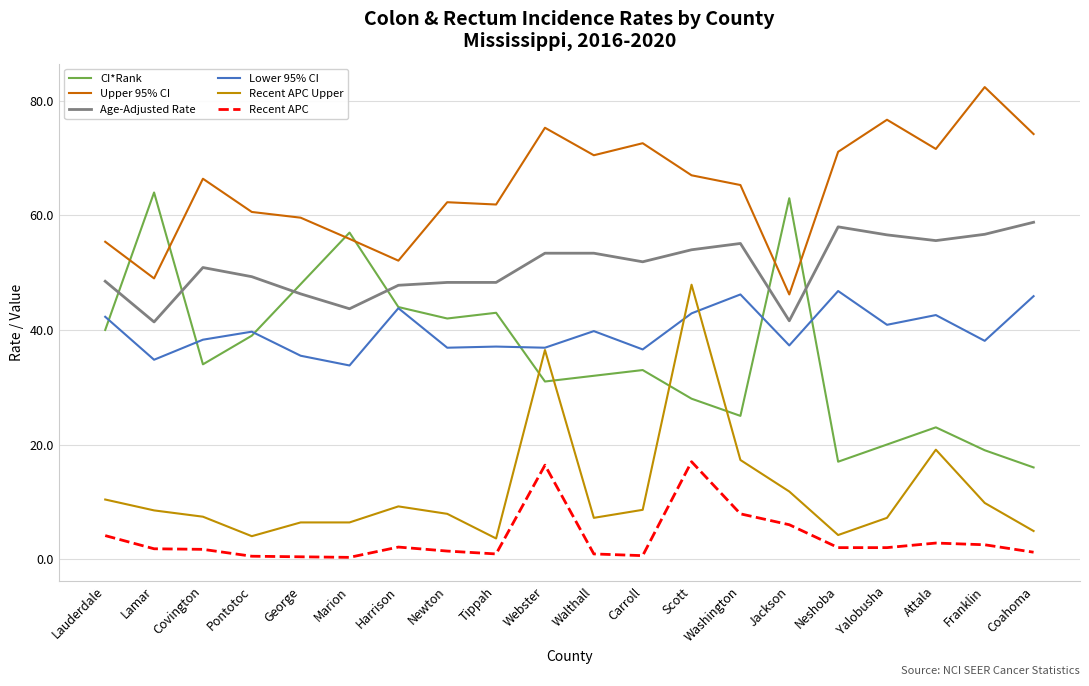

At which label does Recent APC Upper reach its peak?

Scott